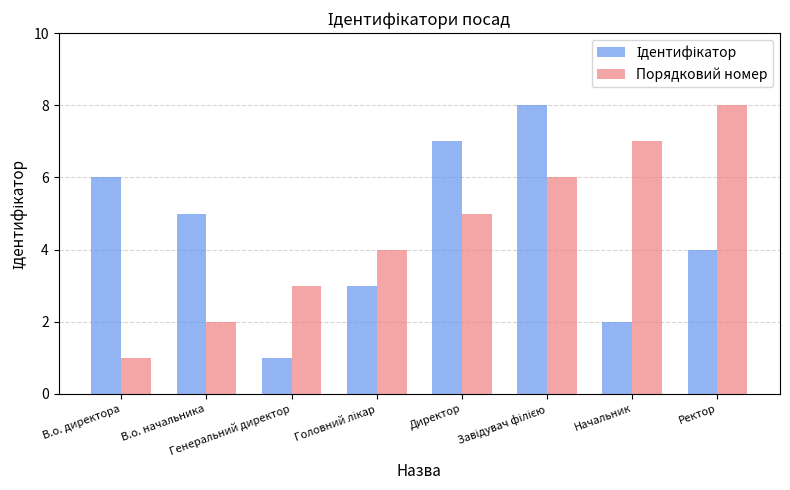

What is the sum of all Порядковий номер values?

36